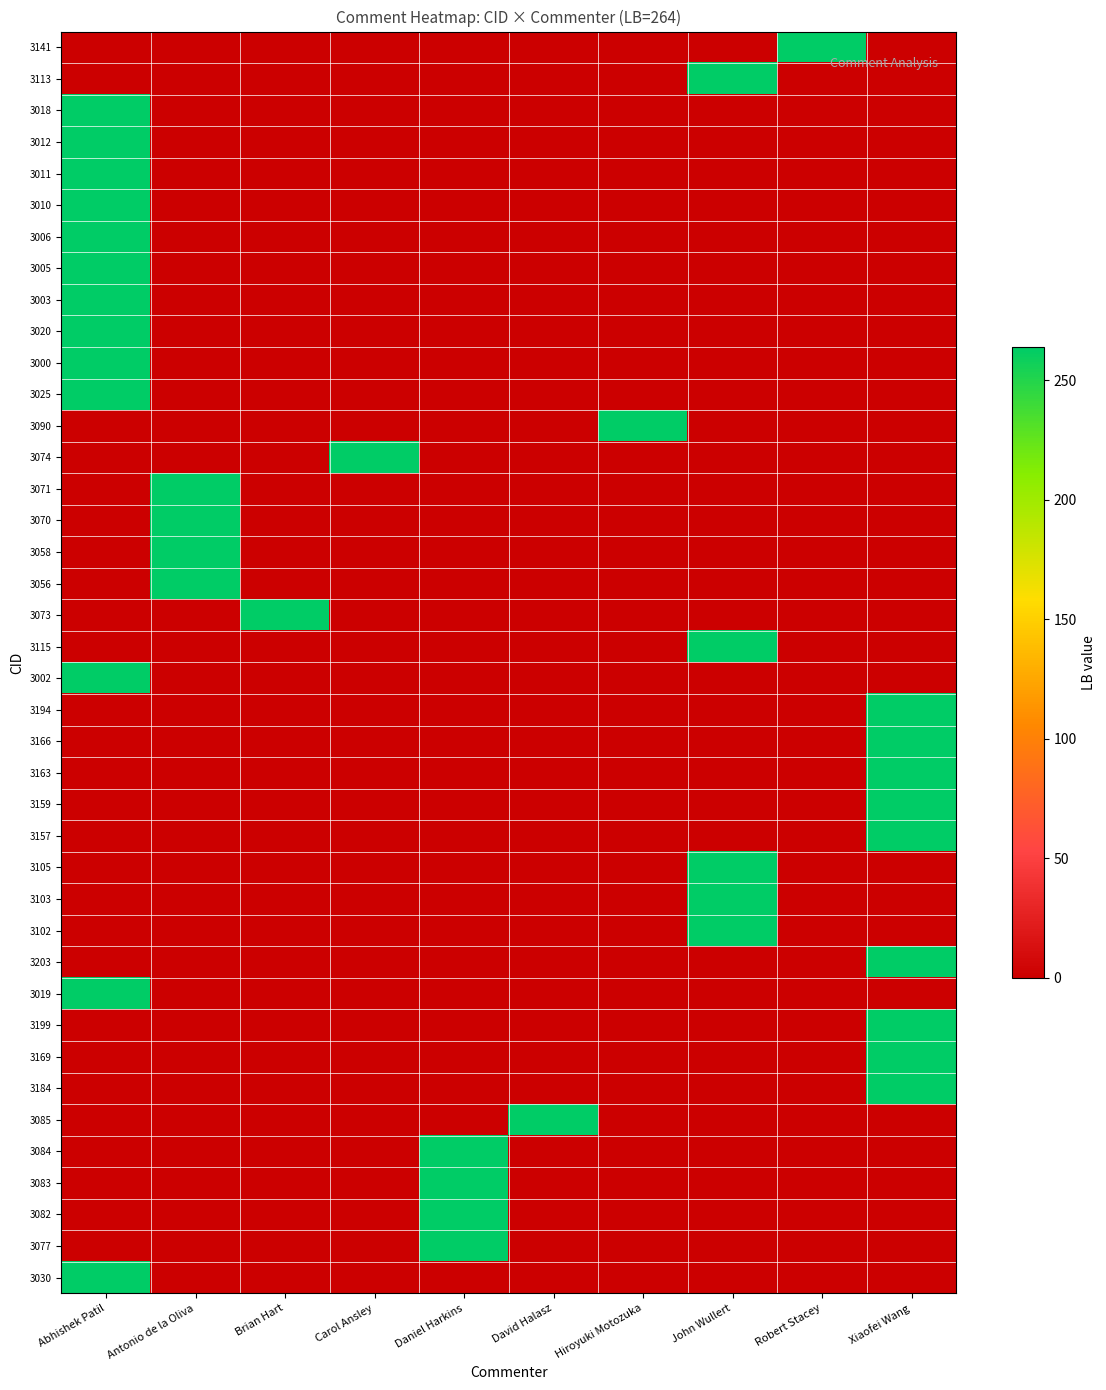

At which category is the sum across all series the highest?

Abhishek Patil